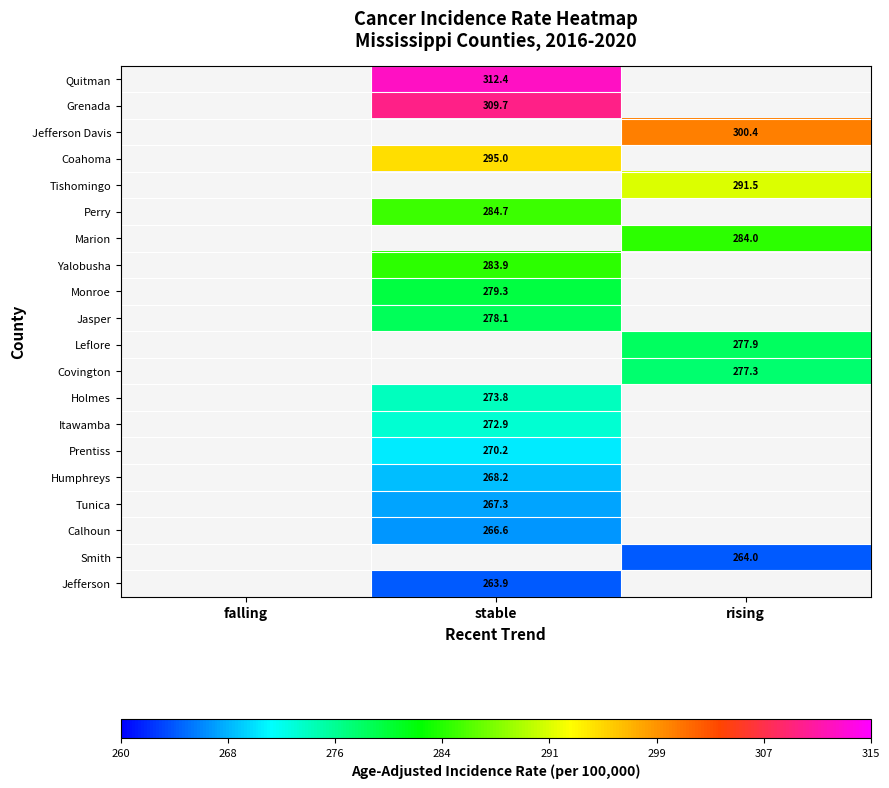

Is it true that Perry equals 284.7 at stable?

True